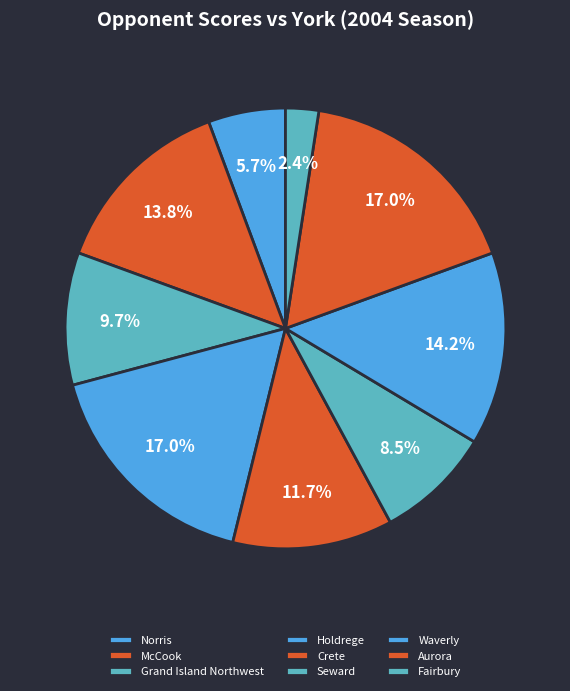

To the nearest percent, what is the difference between the Crete and Norris slice percentages?

6%